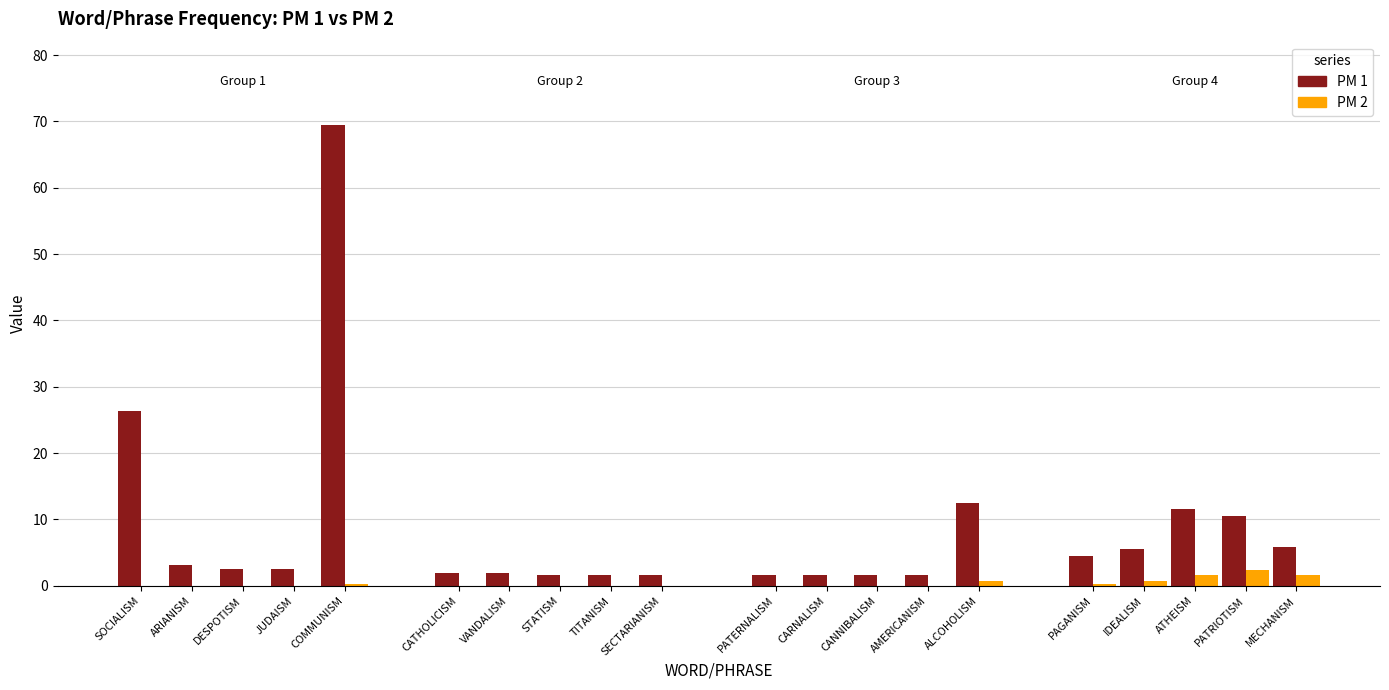

Which category has the highest value across all series?

COMMUNISM